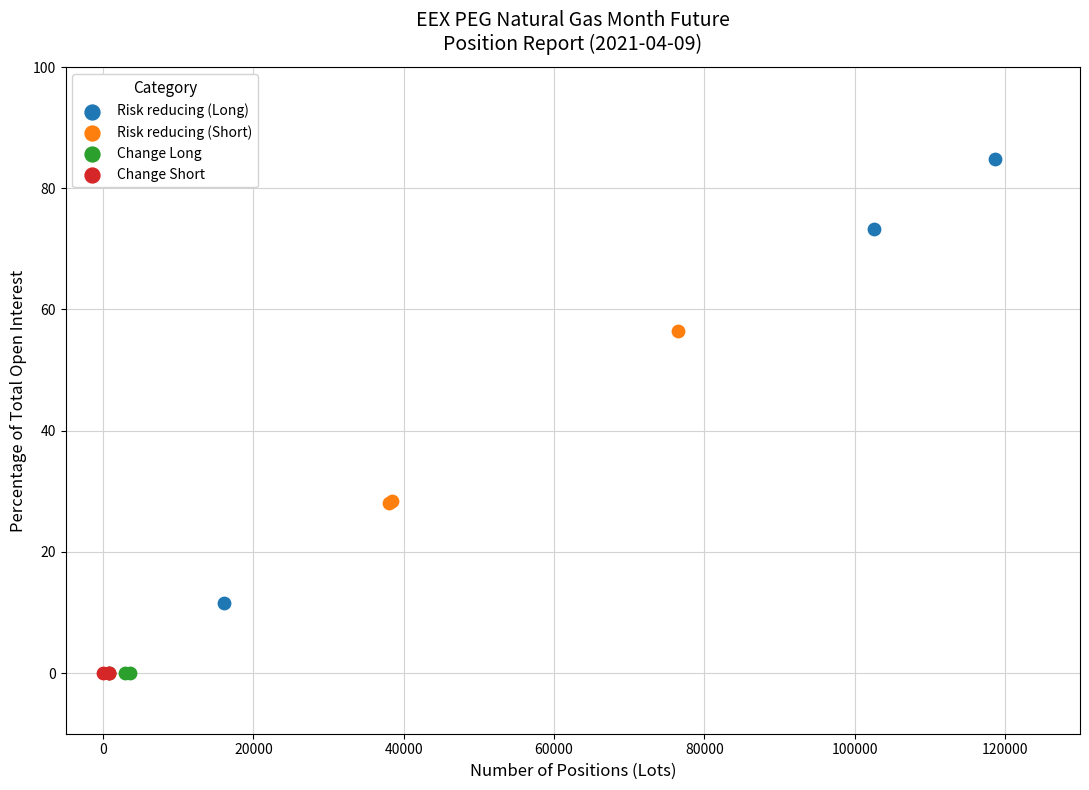

What are all the series names shown in the legend?

Risk reducing (Long), Risk reducing (Short), Change Long, Change Short